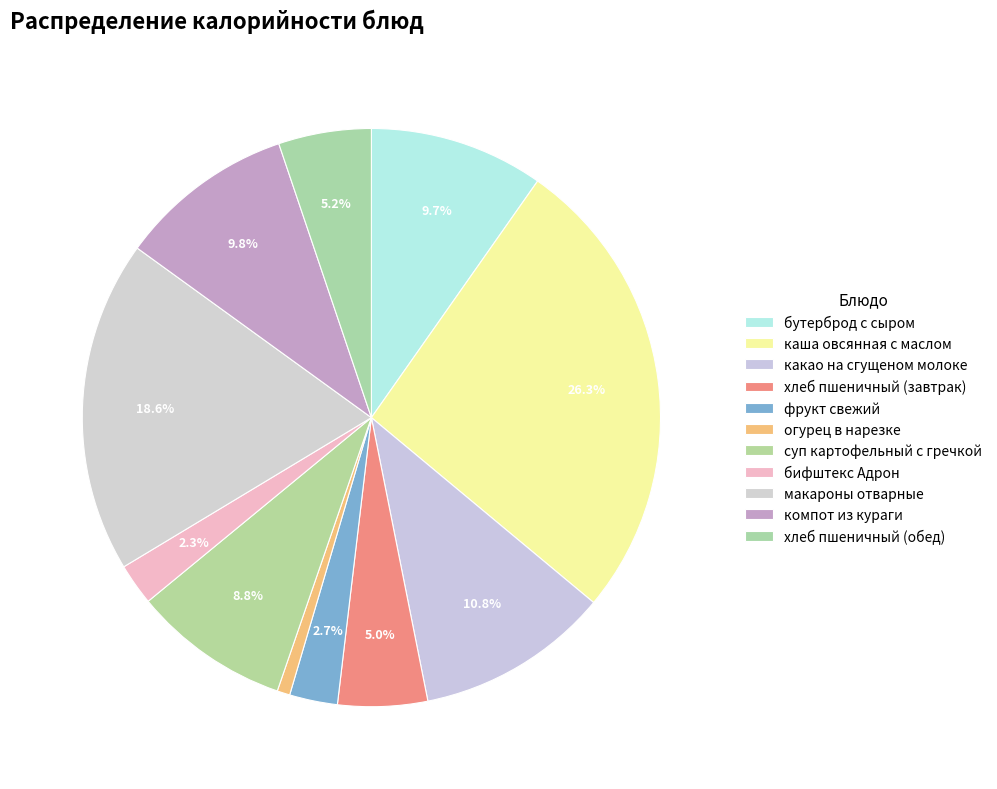

Count the number of slices in the pie.

11